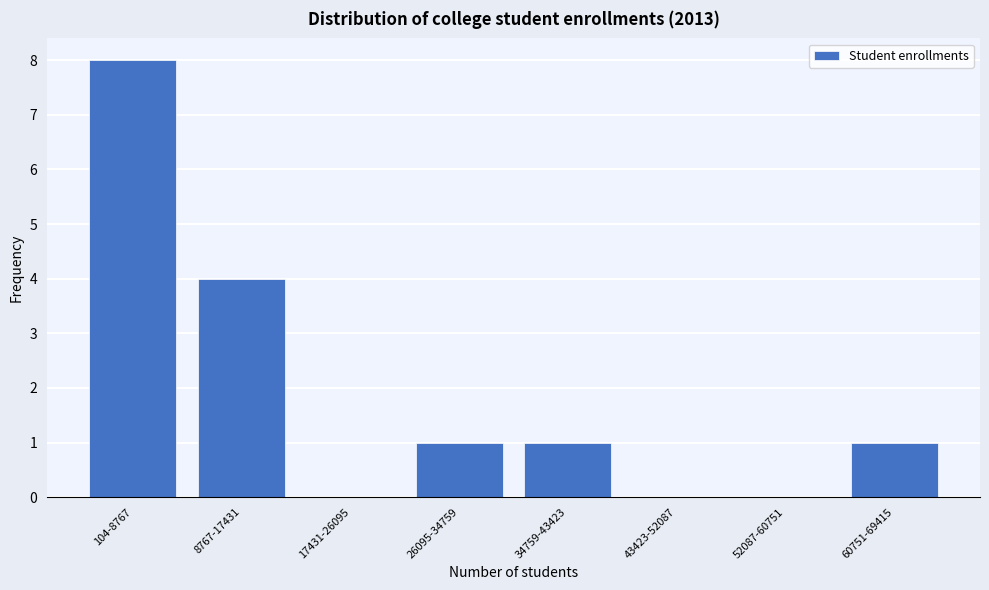

Reading right to left, list all the values displayed in this chart.

60751-69415=1	52087-60751=0	43423-52087=0	34759-43423=1	26095-34759=1	17431-26095=0	8767-17431=4	104-8767=8